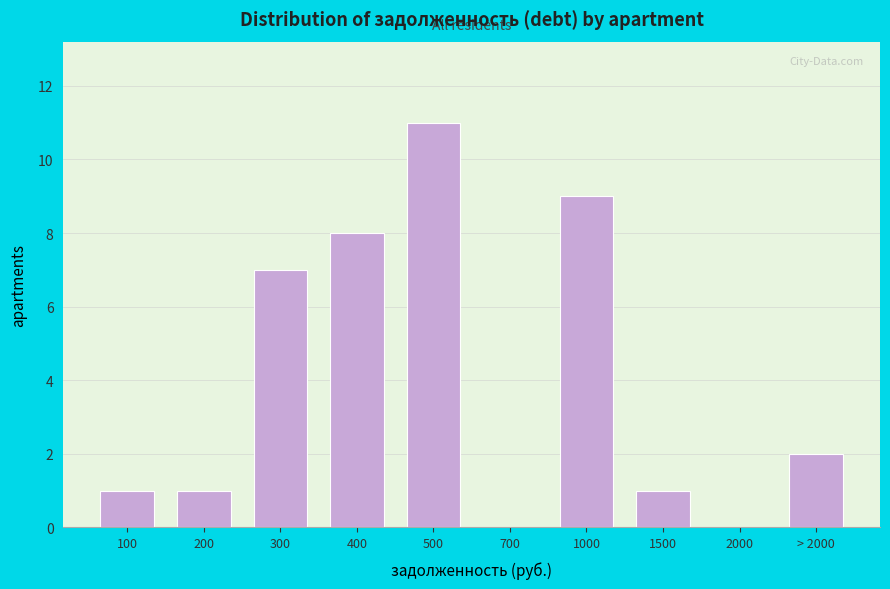

Reading left to right, what are all the values shown in this chart?

100=1	200=1	300=7	400=8	500=11	700=0	1000=9	1500=1	2000=0	> 2000=2